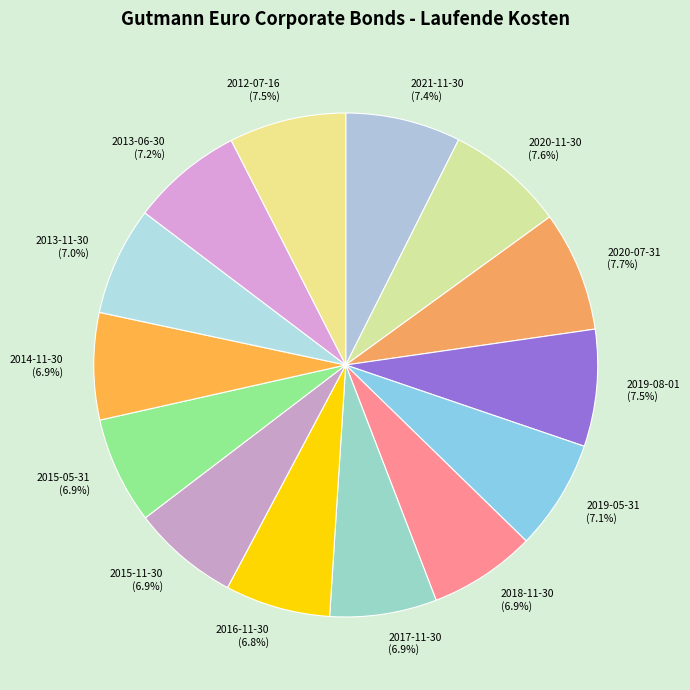

Does 2012-07-16 represent more than half of the total?

No